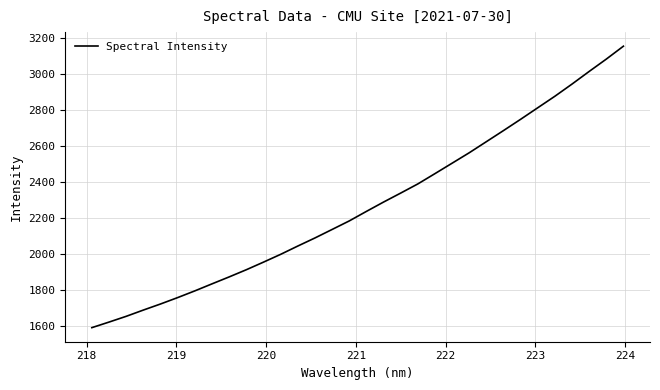

What is the maximum value shown in the chart?

3153.9